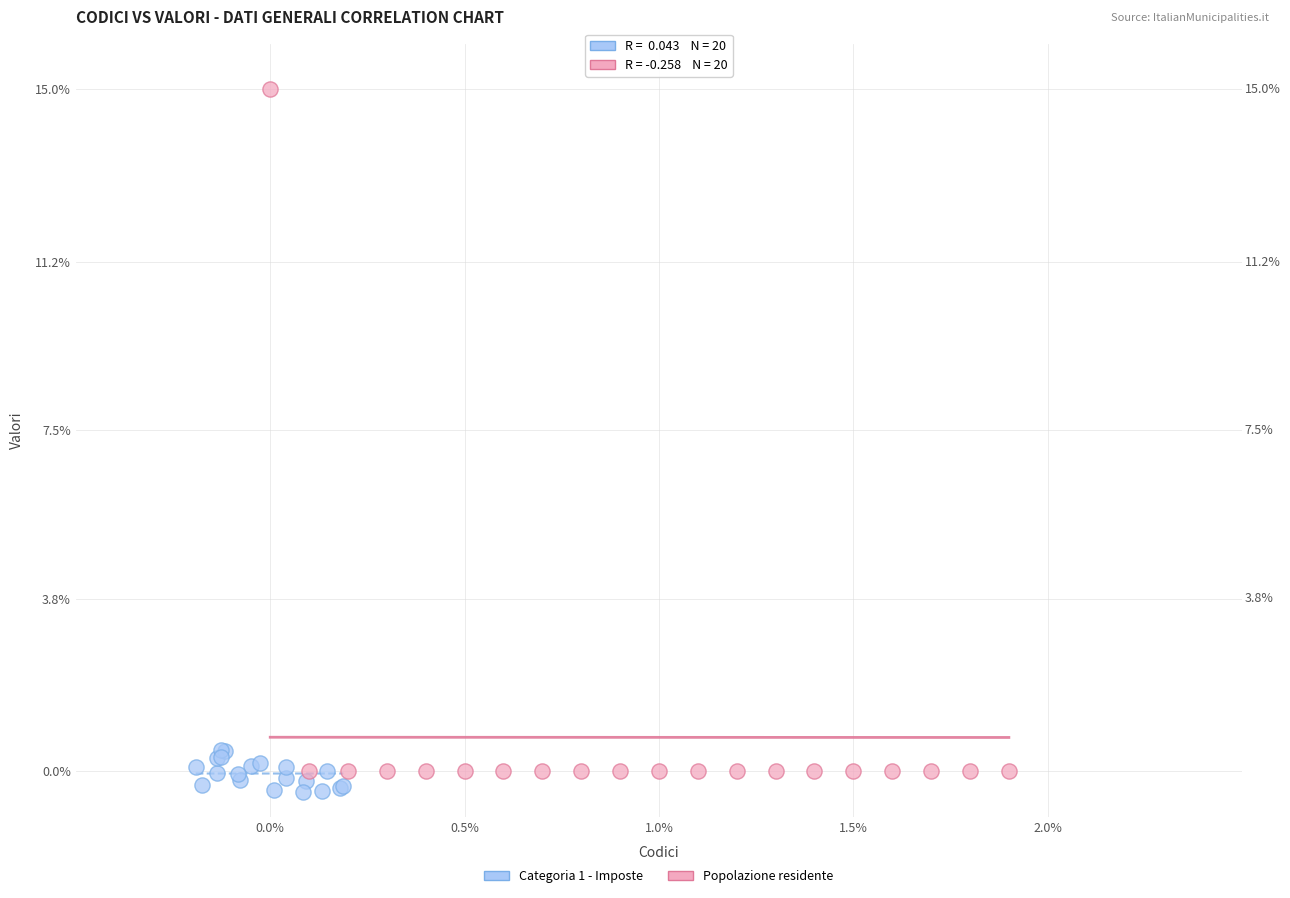

Which series has the widest spread of Y values?

Popolazione residente